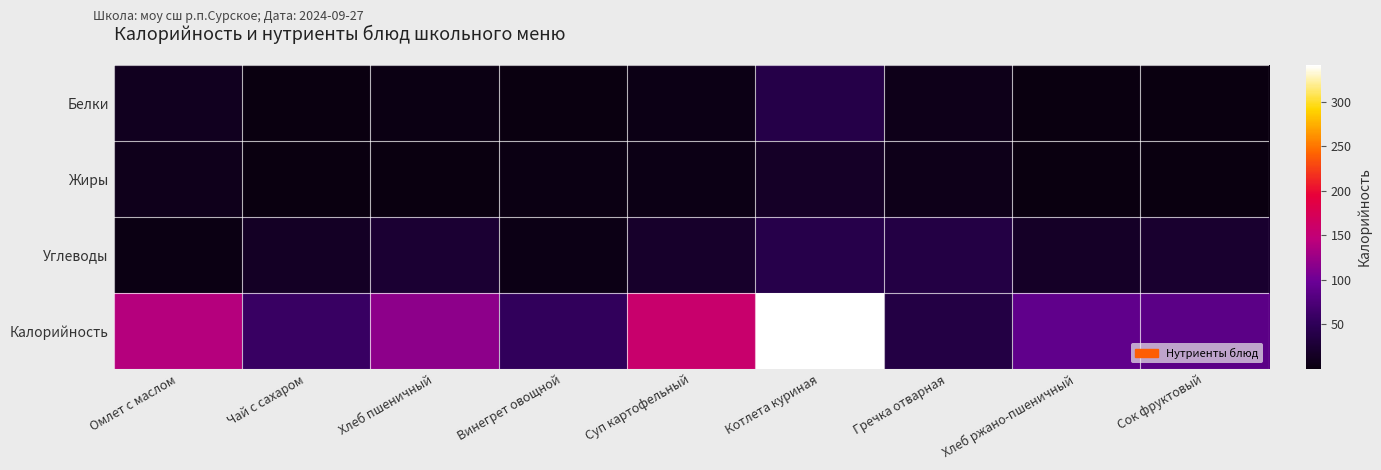

At which category does the chart reach its peak across all series?

Котлета куриная